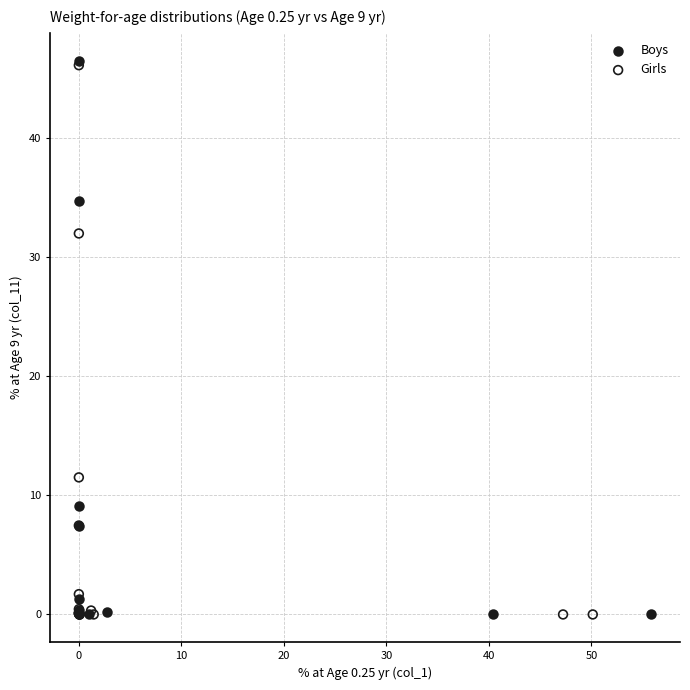

Which series has the largest Y range (max minus min)?

Boys